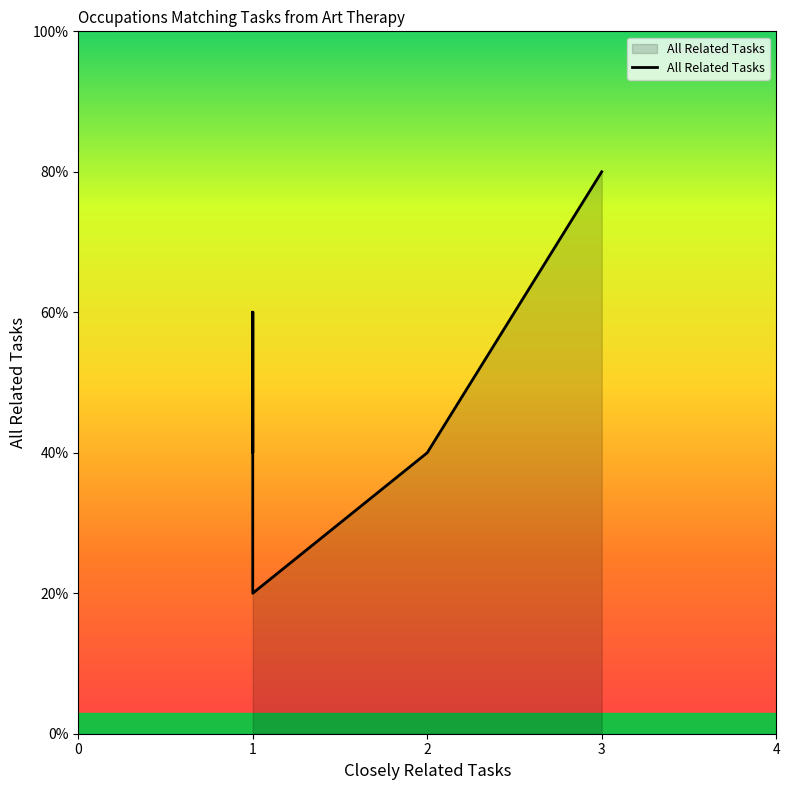

True or false: the data shows 1 at 1.

False